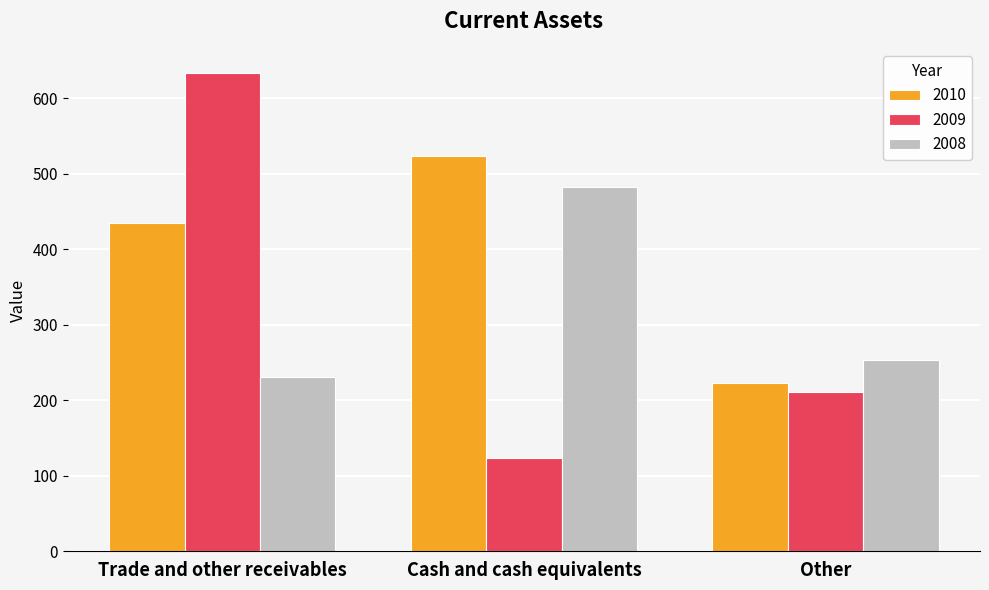

What is the maximum value shown in the chart?

634